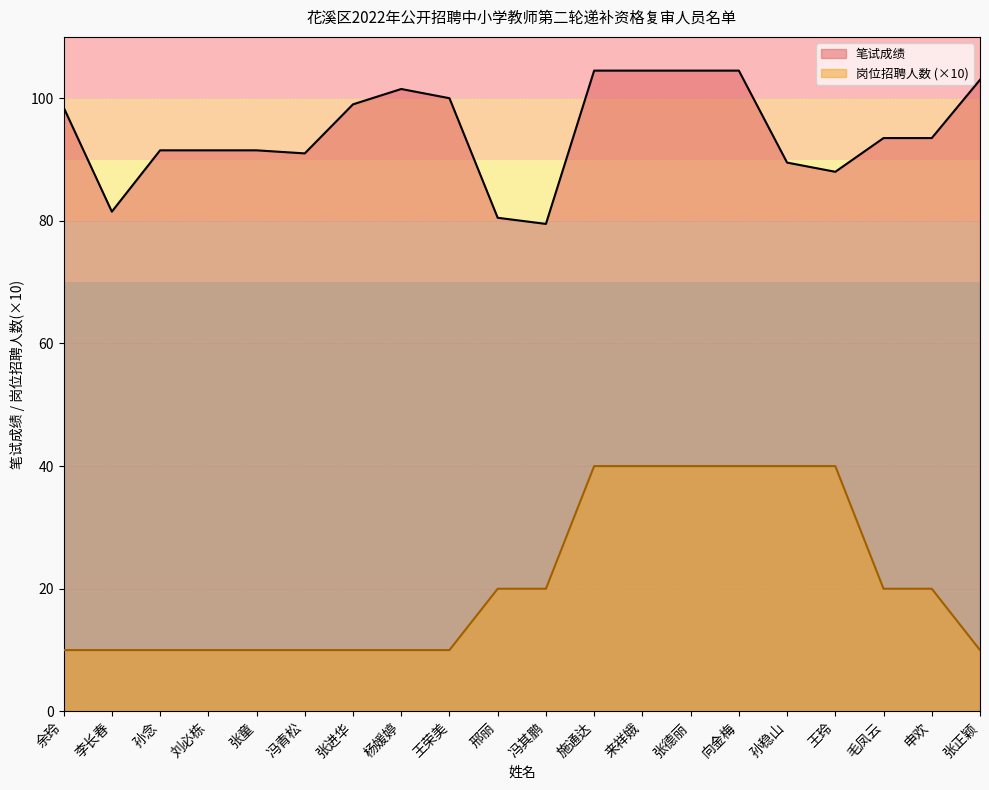

Between 余玲 and 来祥娥, which is larger?

来祥娥